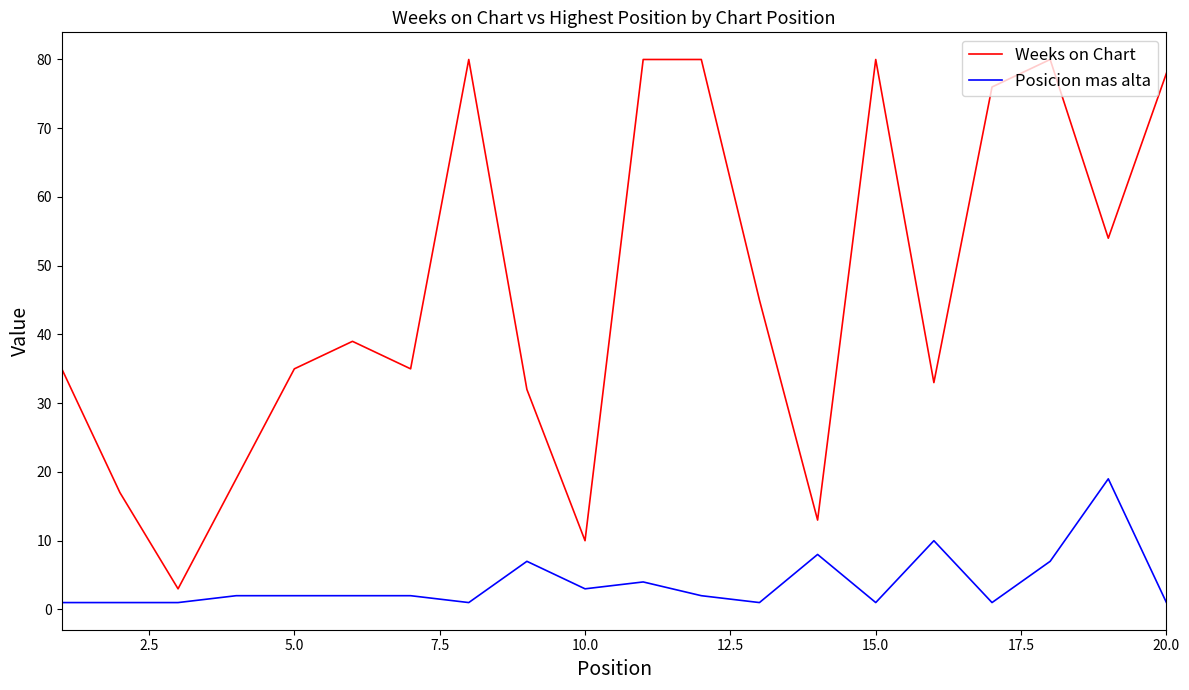

Which series has the widest spread of values?

Weeks on Chart